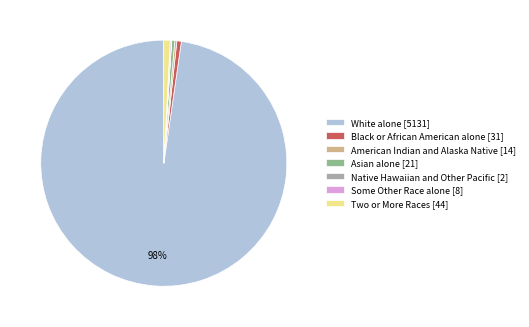

Do Black or African American alone [31] and White alone [5131] together represent more than half of the pie?

Yes